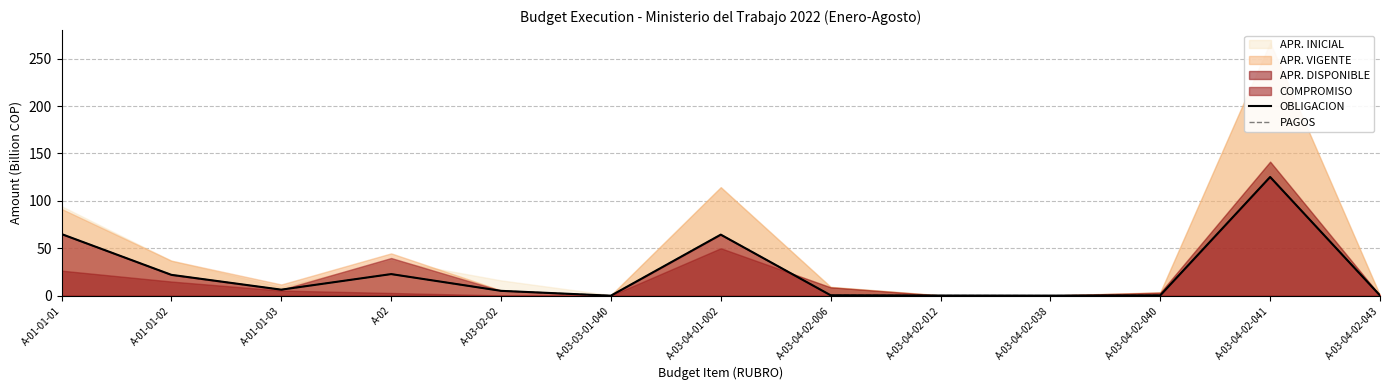

Which label corresponds to the smallest value in the chart?

A-03-03-01-040